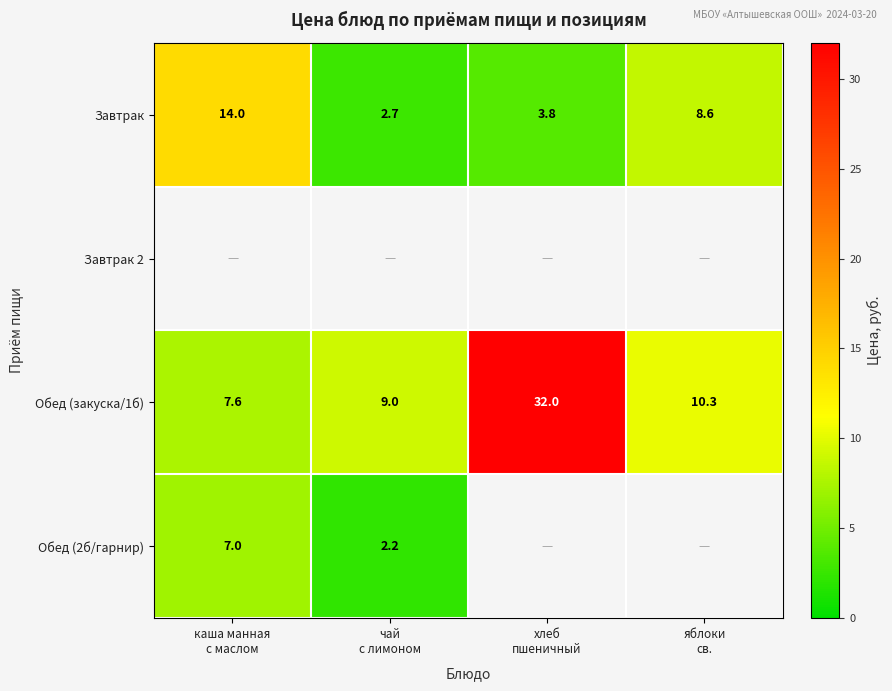

What is the average value of the Обед (закуска/1б) series?

14.7